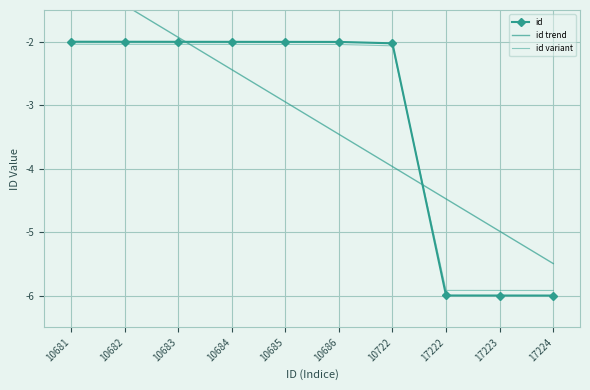

Reading left to right, list all the values displayed in this chart.

id: -2.0	-2.0	-2.0	-2.0	-2.0	-2.0	-2.0	-6.0	-6.0	-6.0
id trend: -0.9	-1.4	-1.9	-2.4	-2.9	-3.5	-4.0	-4.5	-5.0	-5.5
id variant: -2.0	-2.0	-2.0	-2.0	-2.0	-2.0	-2.1	-5.9	-5.9	-5.9